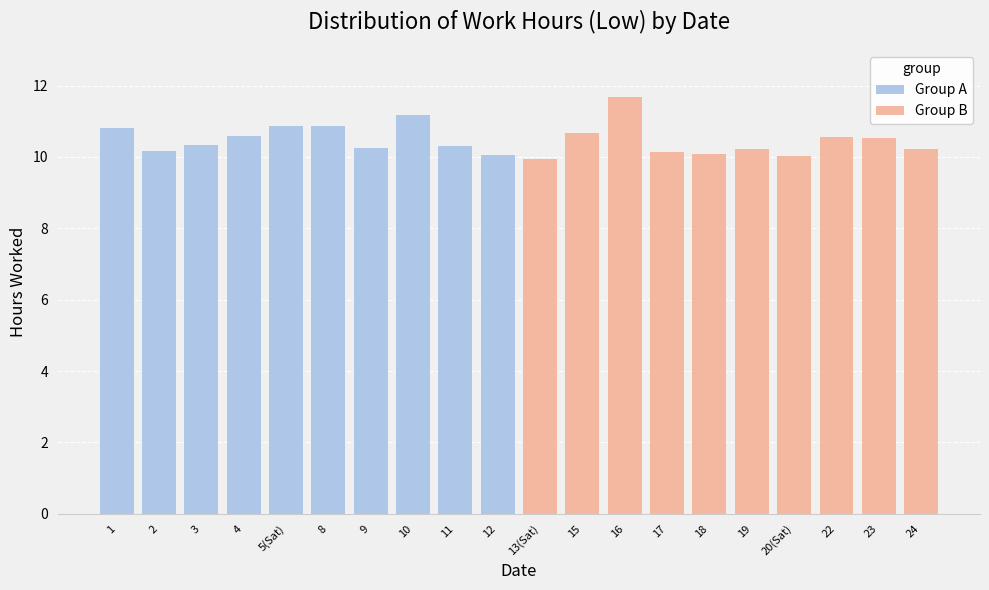

What is the value of the 5th bar from the left?

10.9